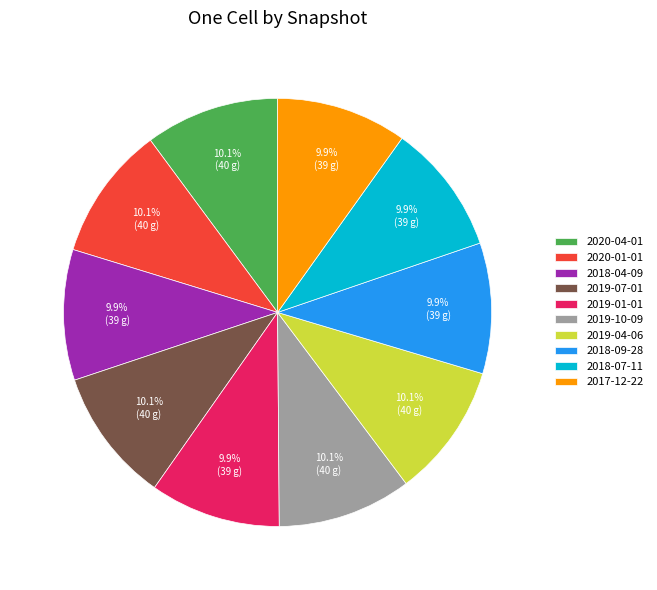

Approximately how many times larger is the value at 2019-07-01 compared to 2018-07-11?

1.0